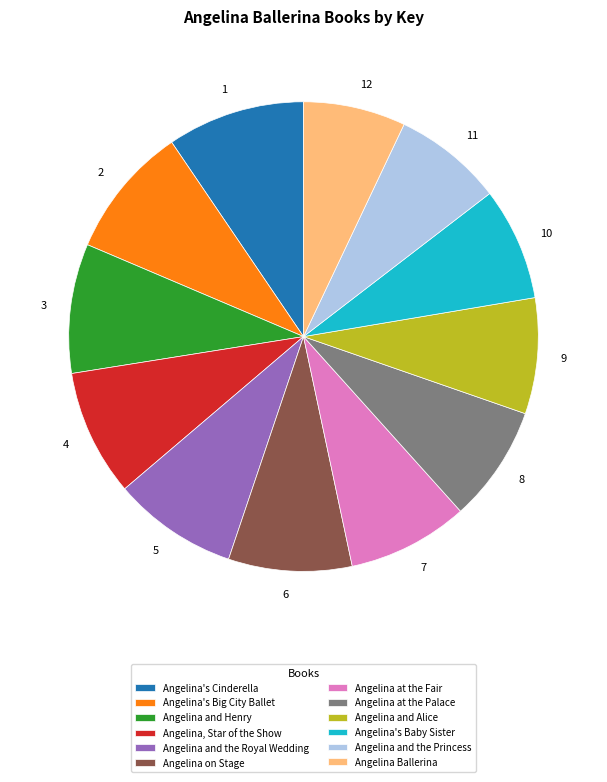

Do 3 and 5 together represent more than half of the pie?

No